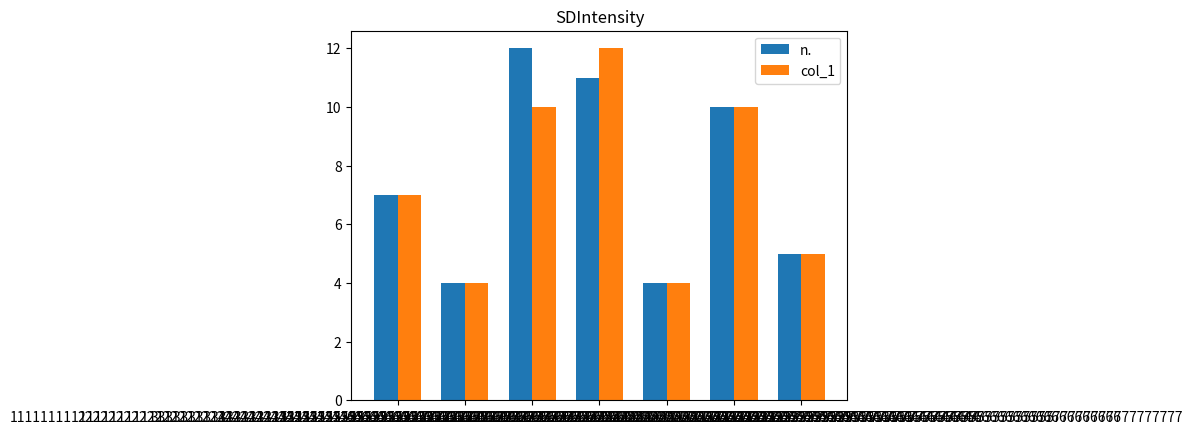

Is the value of col_1 at 7777777777777777777777777777777777777777777777777777777777777777777777777777777777777777777777777777 greater than the value of n. at 4444444444444444444444444444444444444444444444444444444444444444444444444444444444444444444444444444?

No